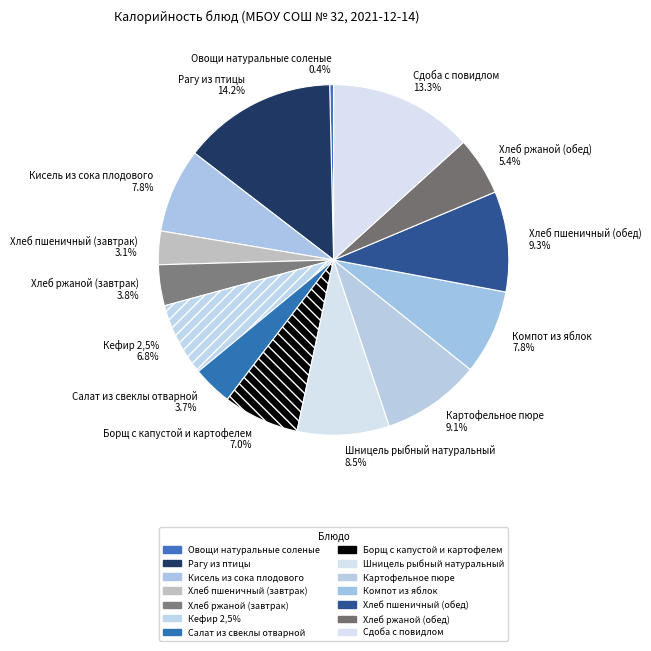

To the nearest percent, what is the difference between the largest and smallest slice percentages?

14%